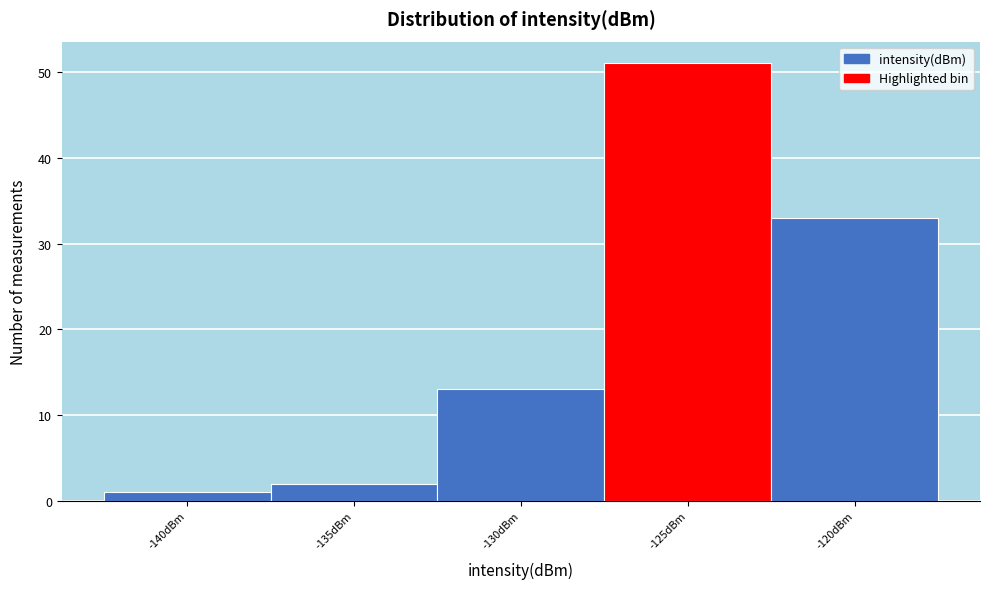

Reading right to left, extract all data points from this chart.

33	51	13	2	1